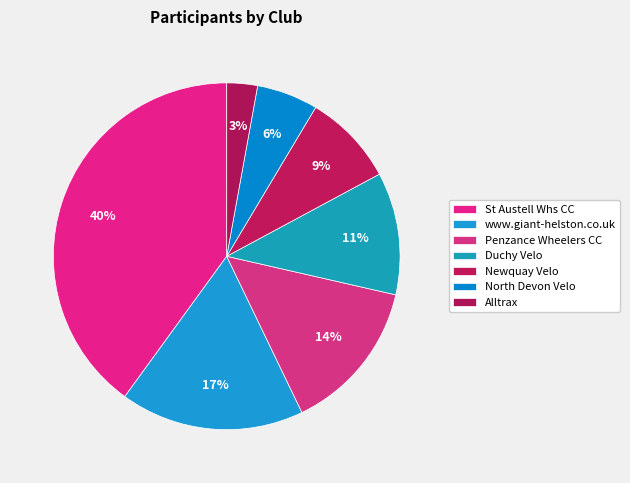

How many segments does this pie chart have?

7